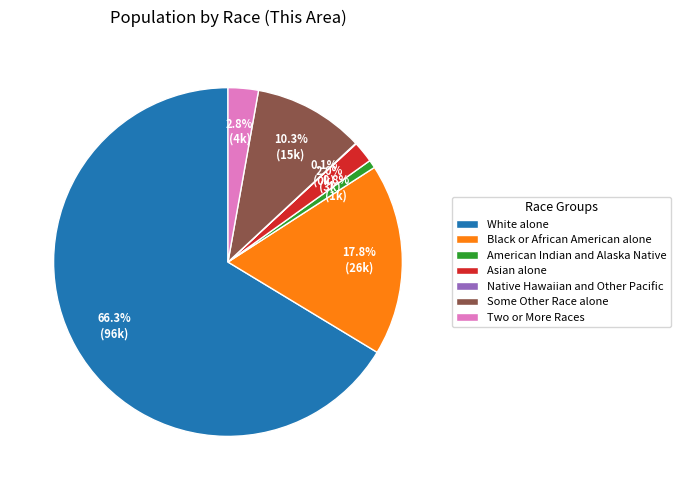

To the nearest percent, what is the combined percentage of Asian alone and Black or African American alone?

20%